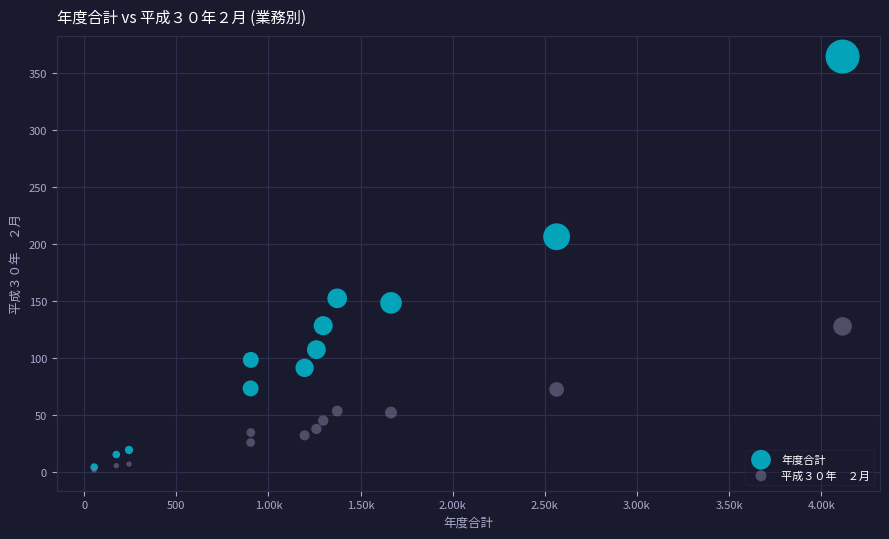

Across all series, what Y value is closest to 182?

206.0